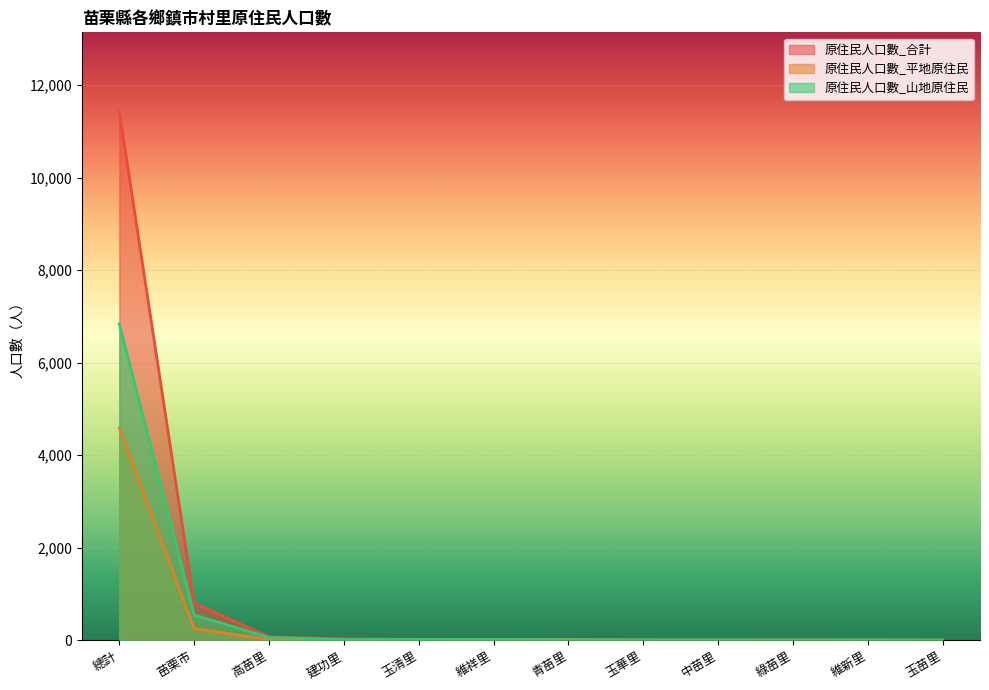

What is the value of the 原住民人口數_合計 point at the 8th from the left?

13